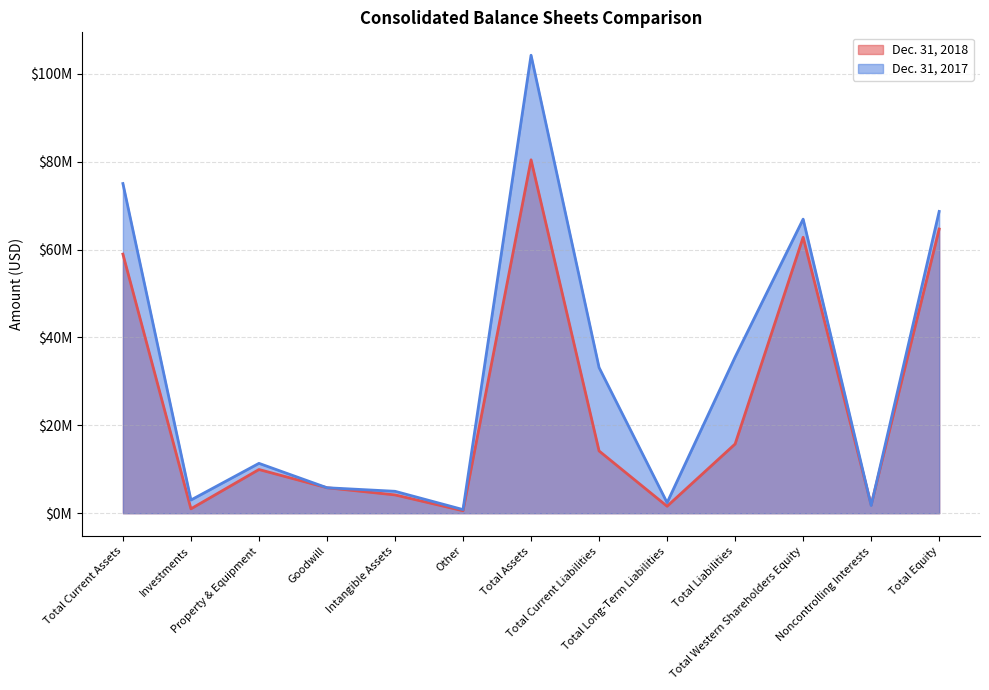

At how many categories does at least one series exceed 91447863?

1